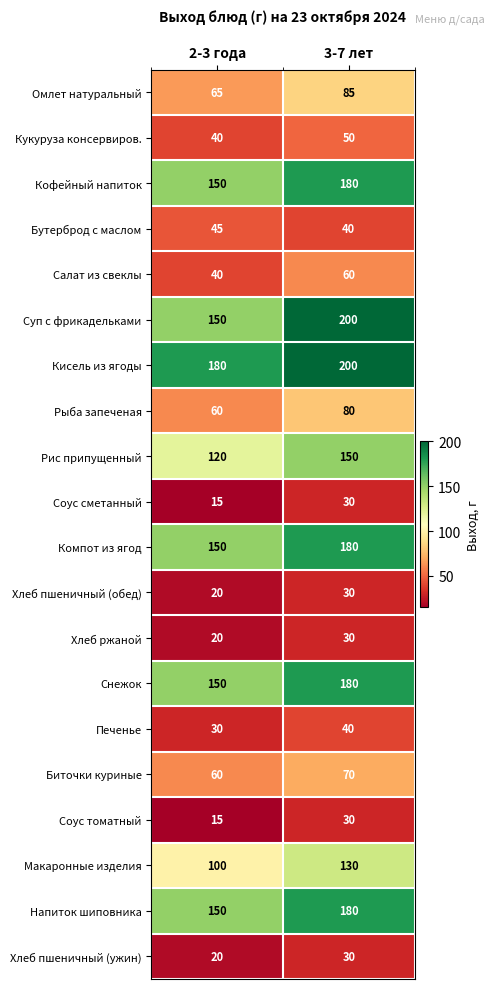

What is the average value of the Компот из ягод series?

165